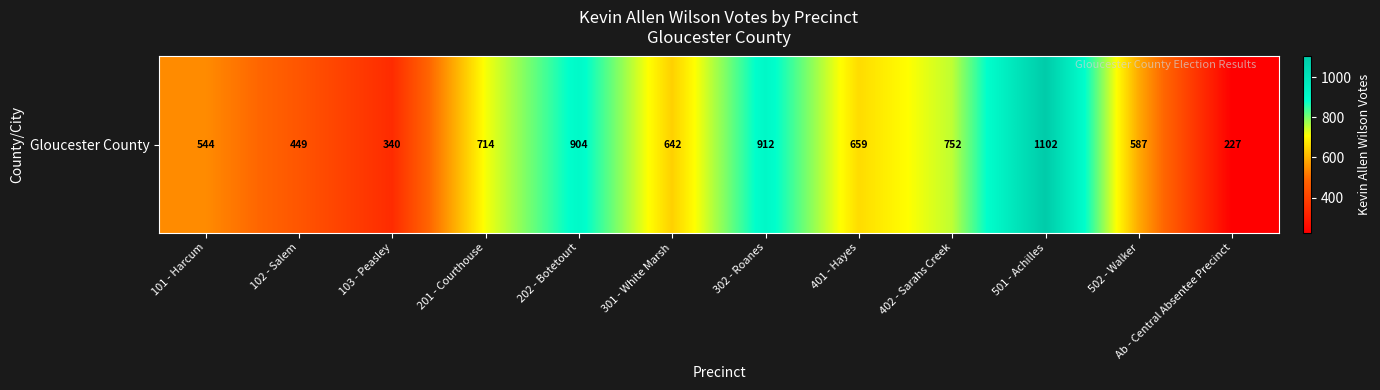

What is the change in value from 103 - Peasley to 401 - Hayes?

+319